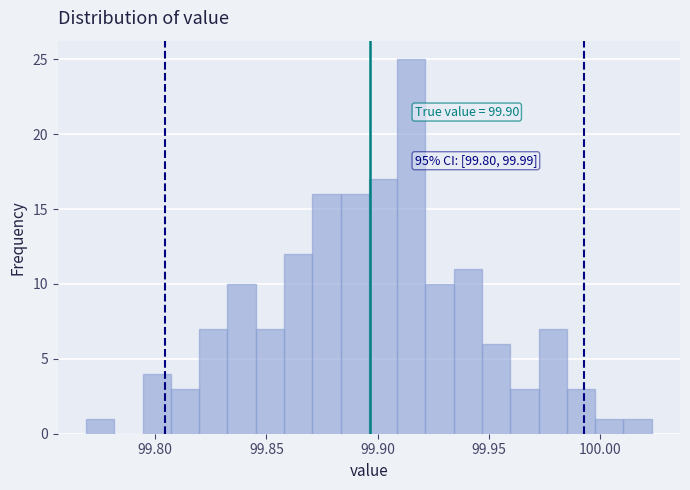

Around what value on the x-axis is the tallest bar? Give the approximate position of its centre, as read against the axis.

99.915